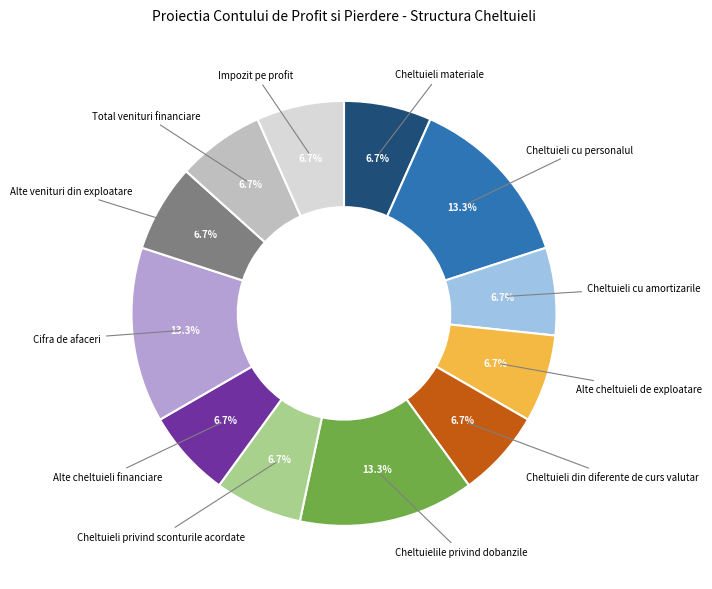

Count the number of slices in the pie.

12